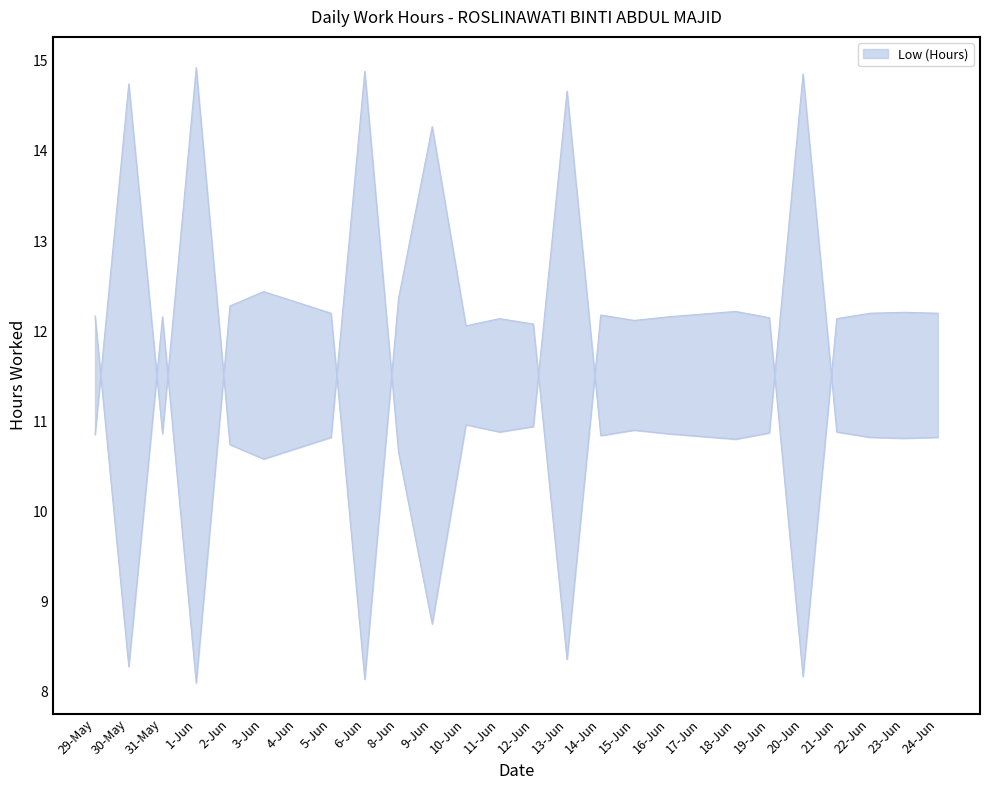

What is the sum of all values?

299.3